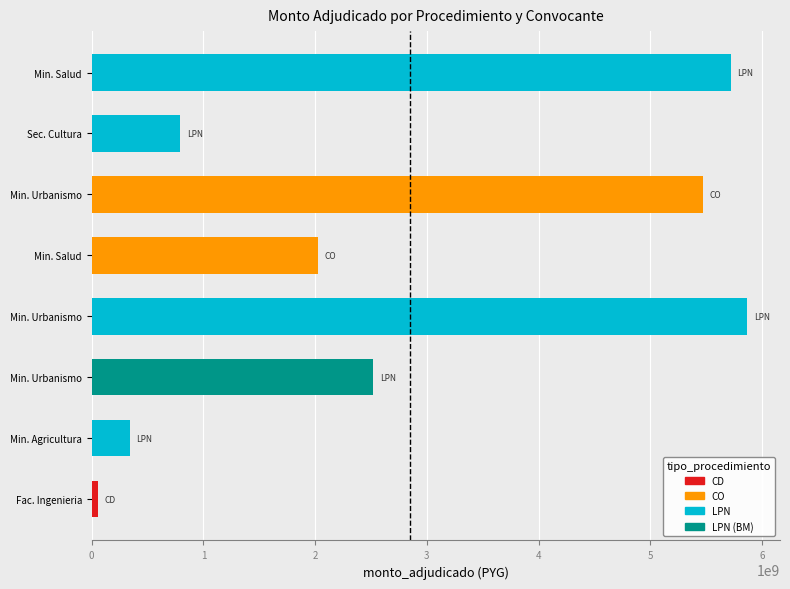

Does the chart contain stacked bars?

No